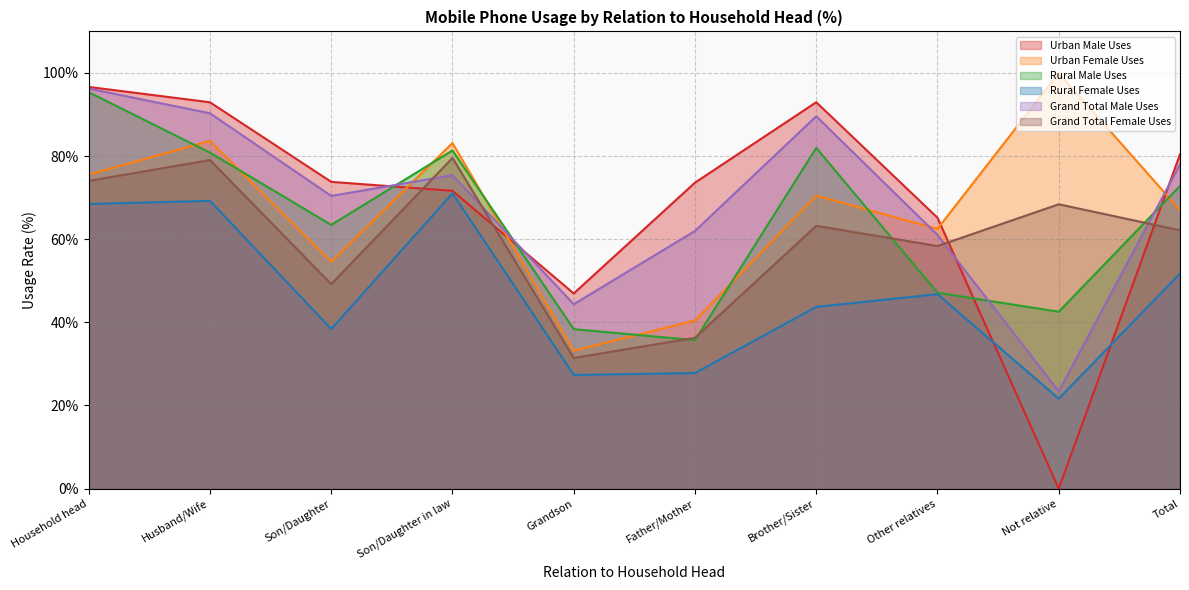

Reading right to left, list all the values displayed in this chart.

Urban Male Uses: 80.4	0.0	65.2	93.0	73.6	47.0	71.7	73.8	93.0	96.6
Urban Female Uses: 67.0	100.0	62.5	70.5	40.5	33.2	83.2	54.6	83.7	75.6
Rural Male Uses: 72.8	42.6	47.1	82.0	35.7	38.4	81.4	63.5	80.8	95.4
Rural Female Uses: 51.7	21.6	46.8	43.7	27.8	27.4	71.0	38.4	69.2	68.5
Grand Total Male Uses: 78.0	23.4	61.0	89.6	62.0	44.4	75.4	70.4	90.3	96.2
Grand Total Female Uses: 62.1	68.4	58.4	63.2	36.3	31.4	79.5	49.2	79.0	74.0